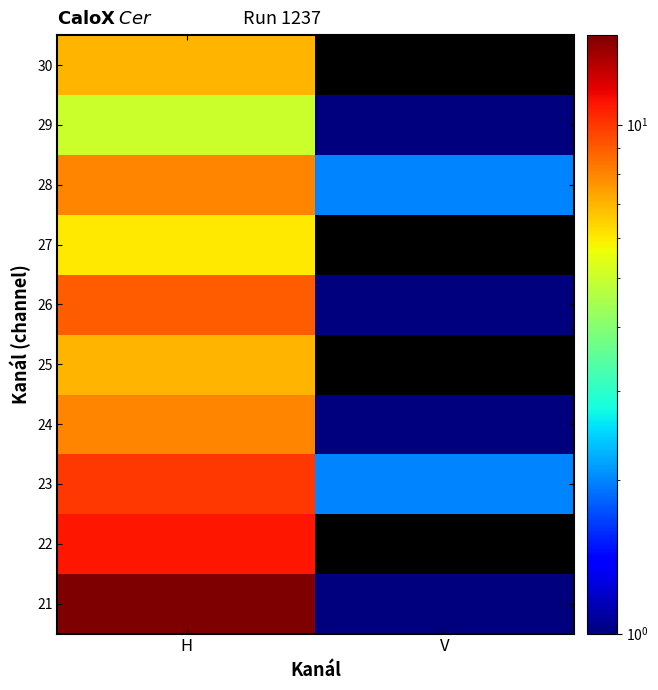

How many data points in 29 are less than 5?

1